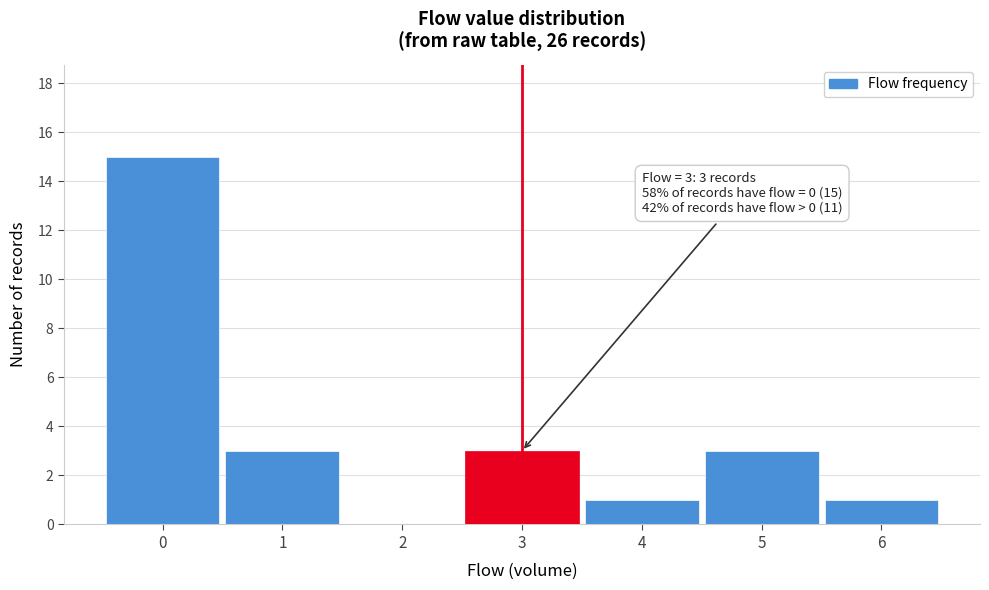

Over which range of the x-axis is the bar tallest?

-0.5 to 0.5